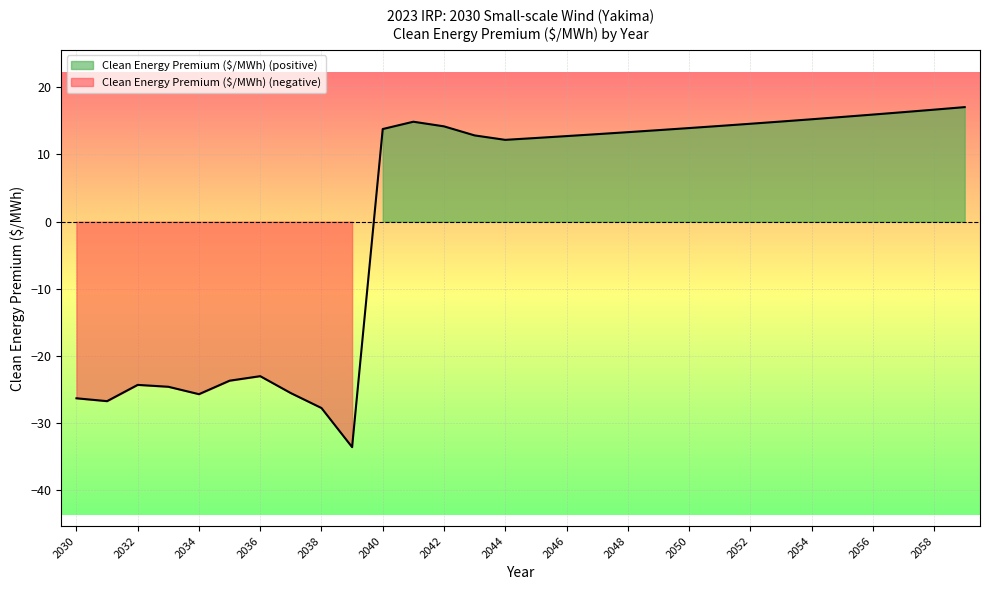

Between 2047 and 2031, which is larger?

2047